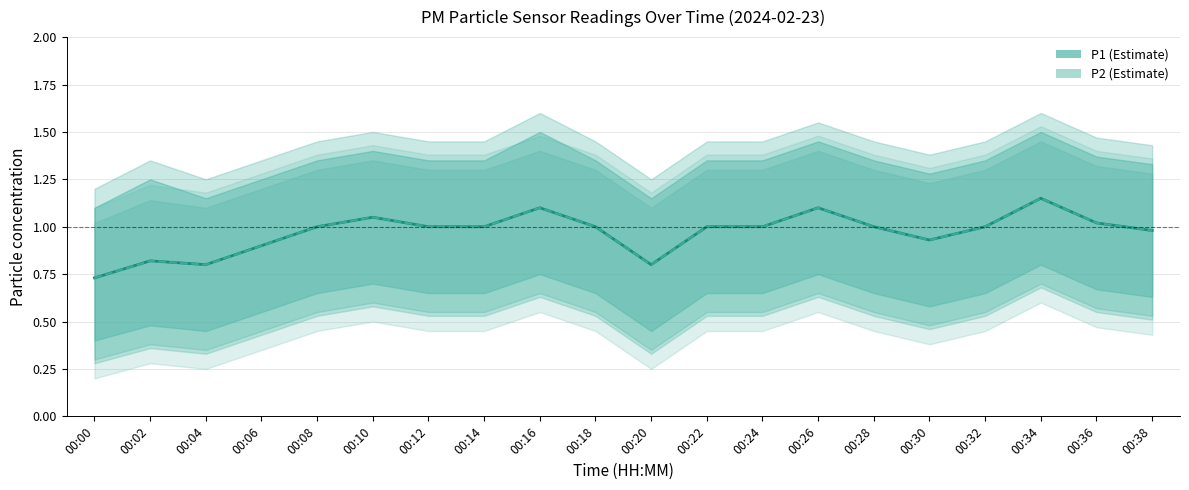

True or false: P1 has a value of 1.0 at 00:38.

True